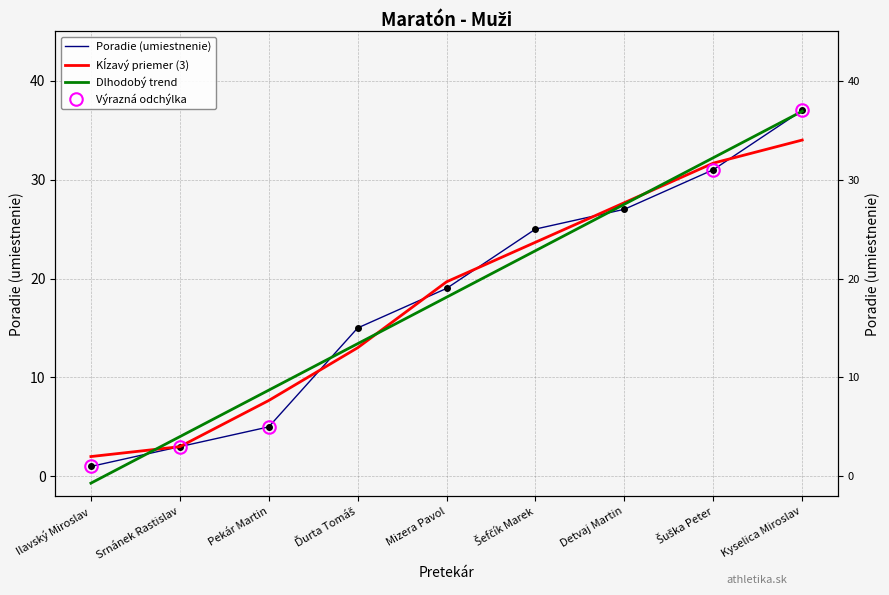

Reading left to right, list all the values displayed in this chart.

Poradie (umiestnenie): 1.0	3.0	5.0	15.0	19.0	25.0	27.0	31.0	37.0
Kĺzavý priemer (3): 2.0	3.0	7.7	13.0	19.7	23.7	27.7	31.7	34.0
Dlhodobý trend: -0.7	4.0	8.7	13.4	18.1	22.8	27.5	32.2	36.9